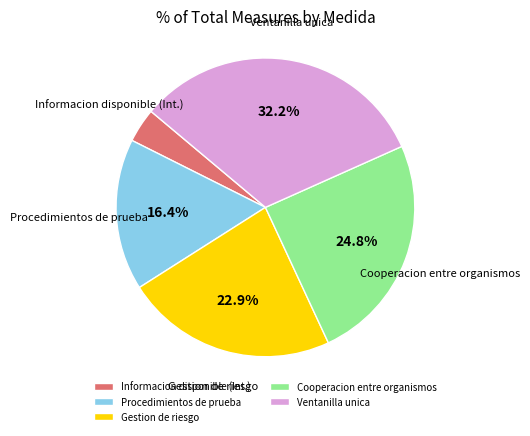

Count the number of slices in the pie.

5